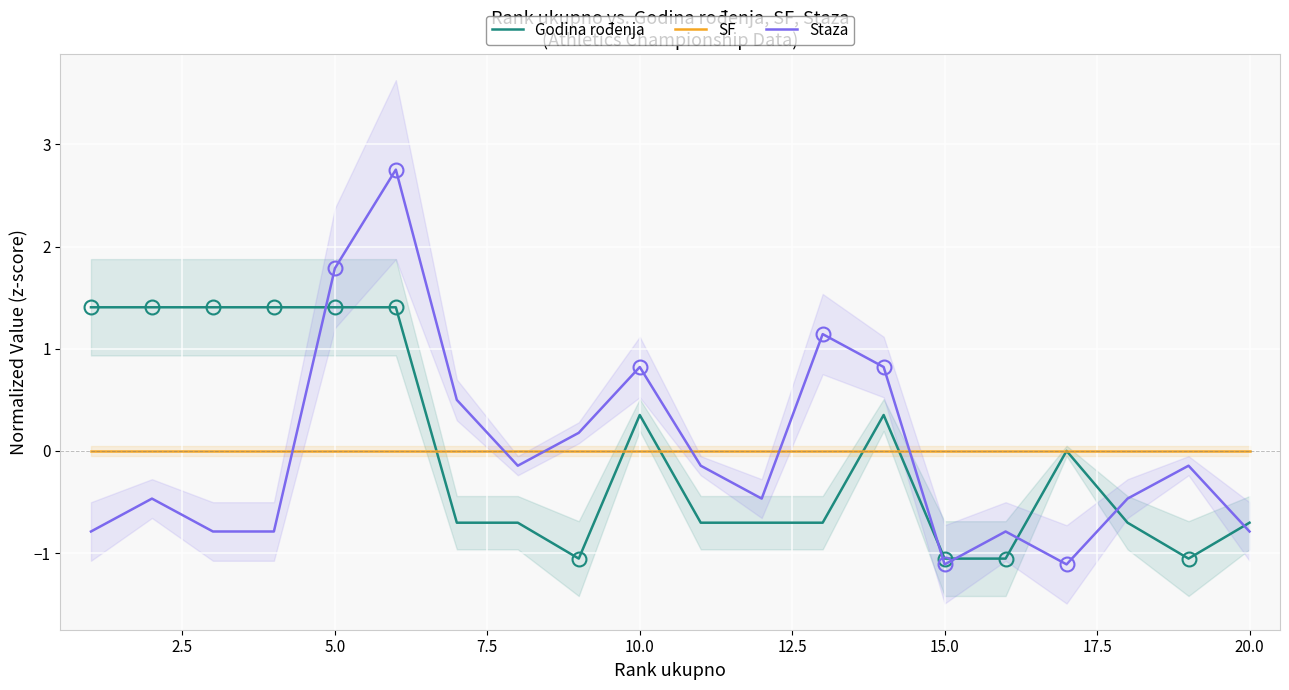

True or false: SF and Staza cross at least once.

True